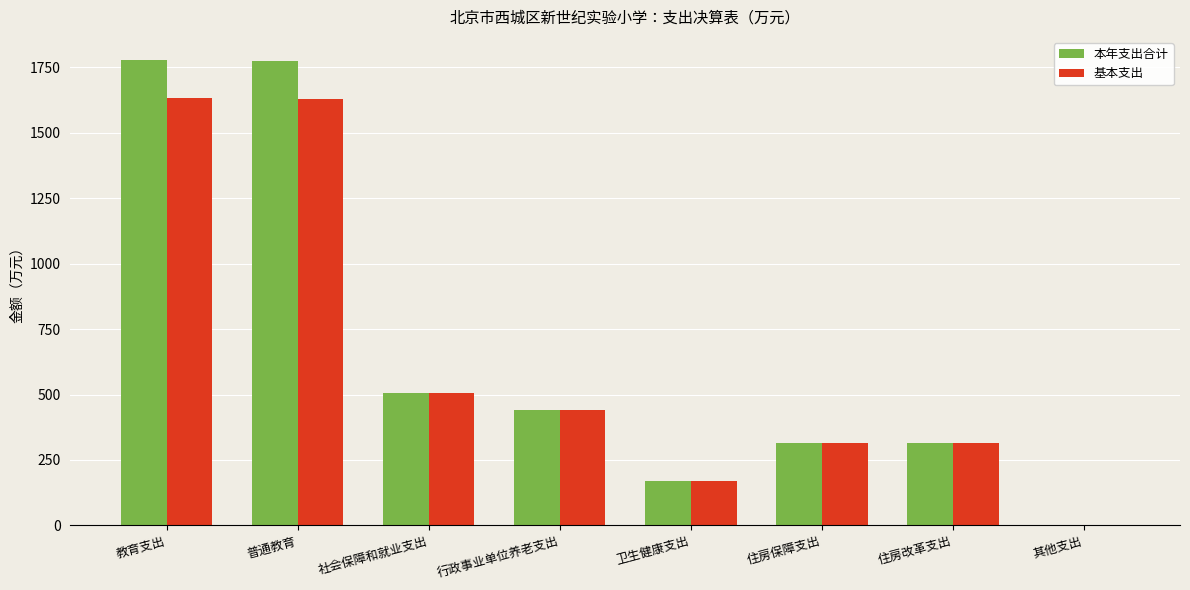

How many groups of bars are there?

8